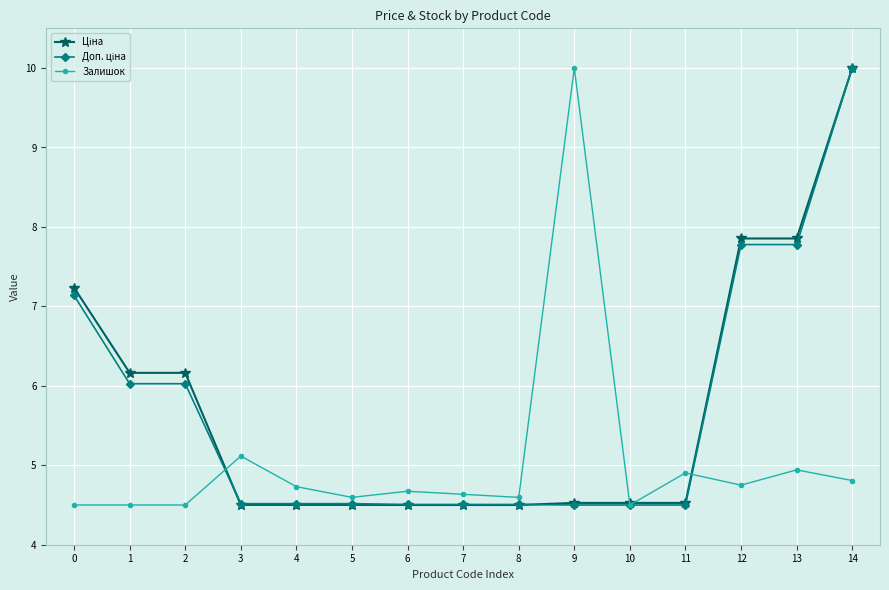

What is the value of the Залишок point at the 10th from the left?

10.0